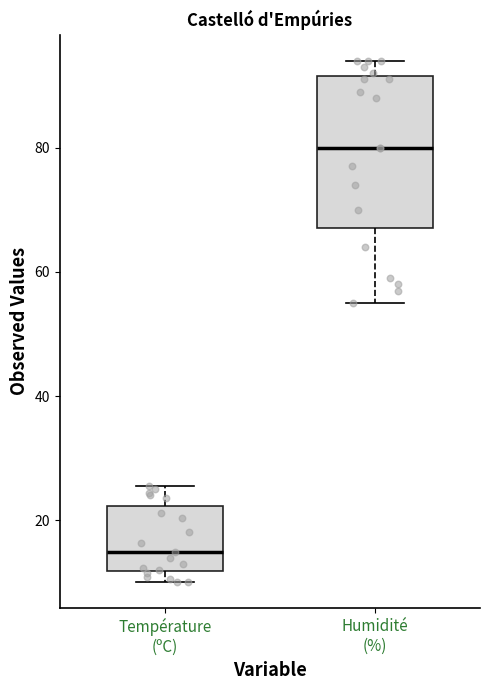

Which box has the lowest median line?

Température (ºC)